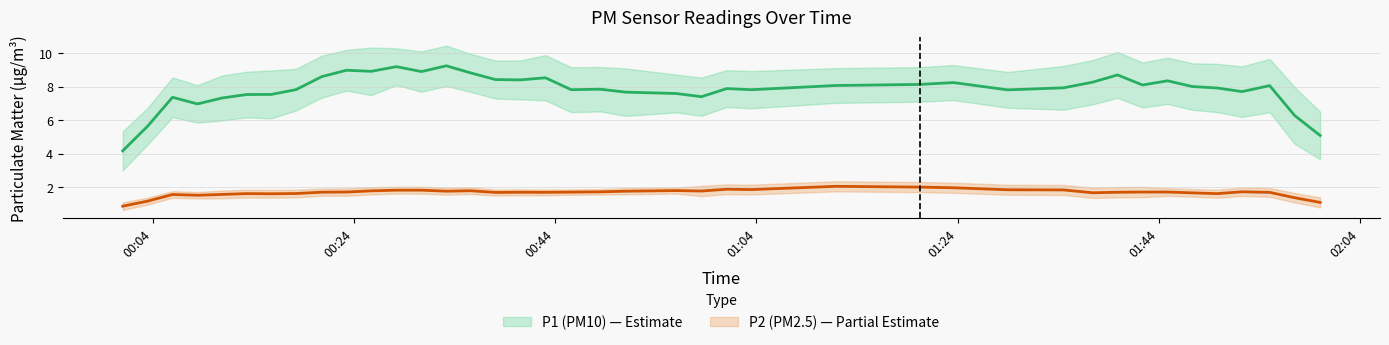

Is it true that P1 smooth equals 5.5 at 15?

False